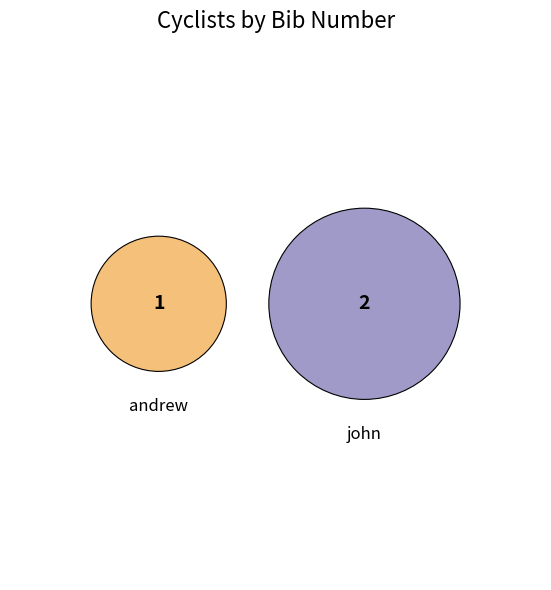

Which slice is the largest?

john